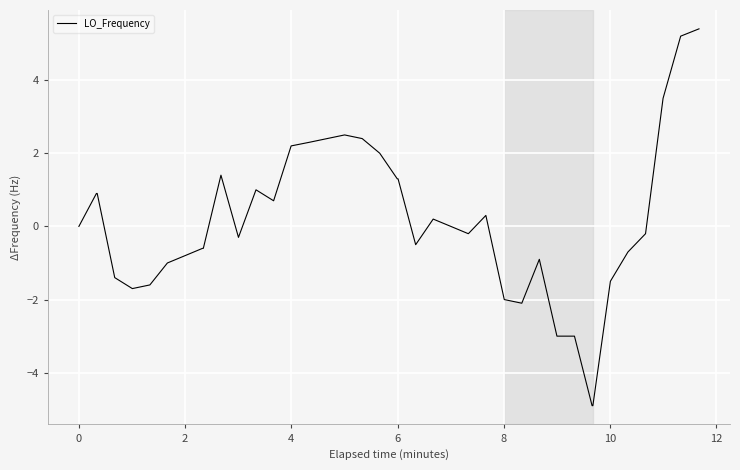

What is the difference between the maximum and minimum values?

10.3